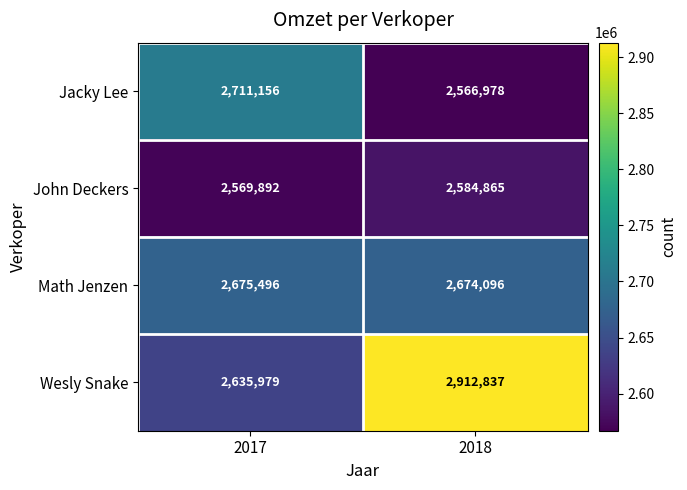

What is the difference between the Math Jenzen values at 2018 and 2017?

1400